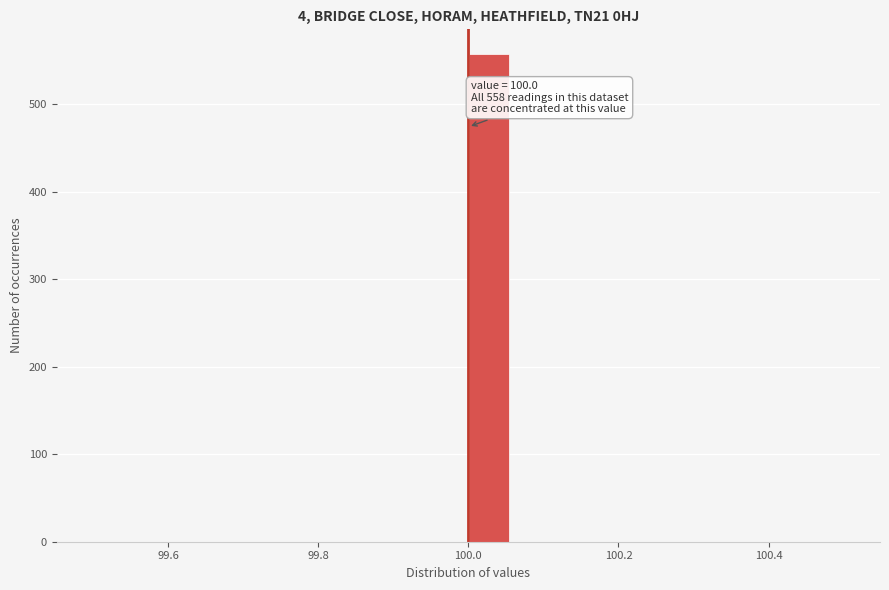

Read against the x-axis, roughly where is the centre of the tallest bar?

100.02